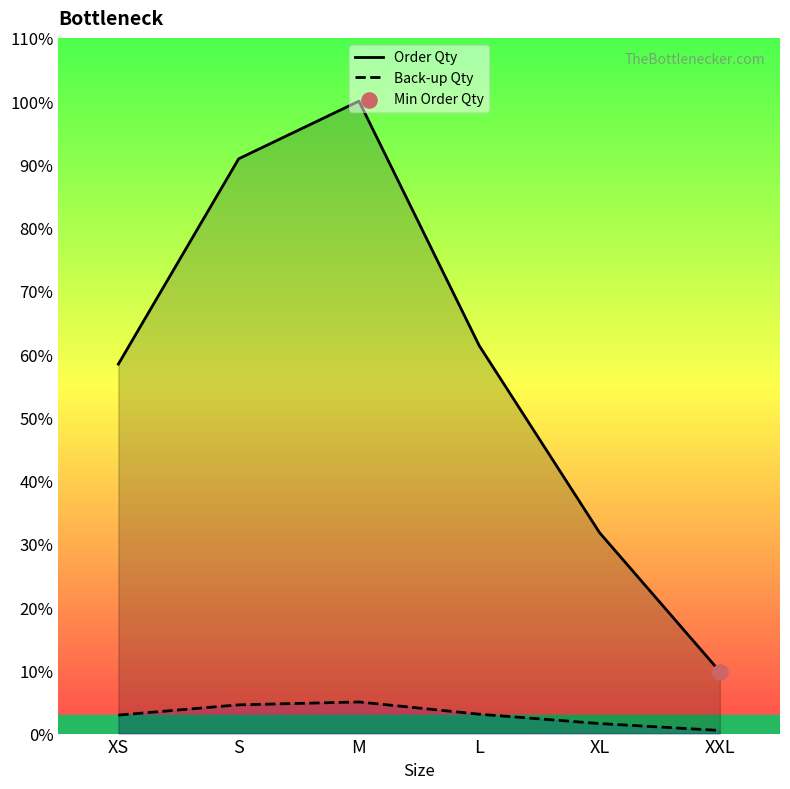

Which series has the widest spread of Y values?

Order Qty